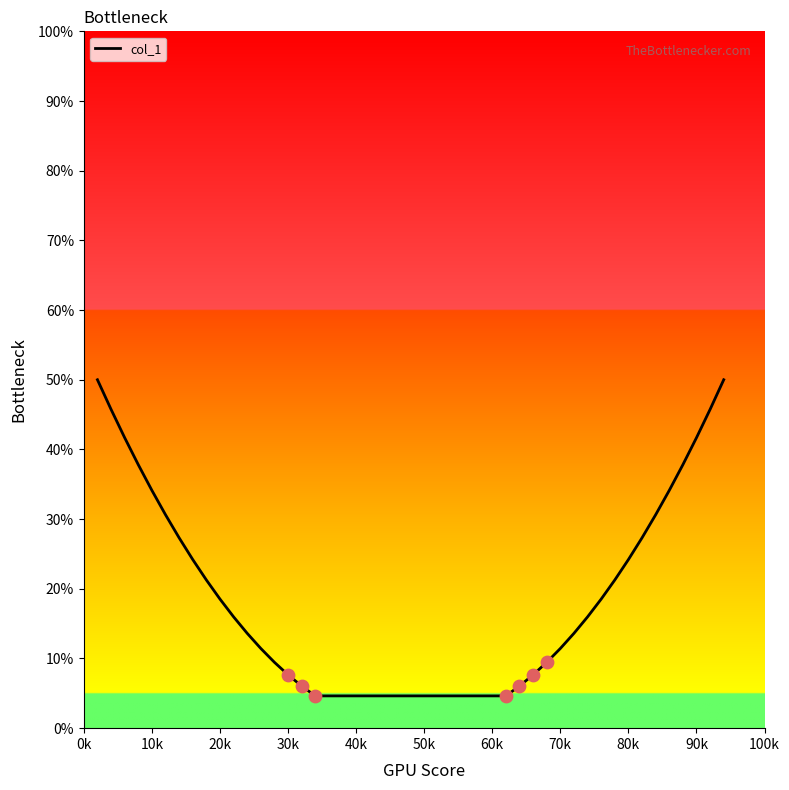

What is the smallest value displayed?

4.6